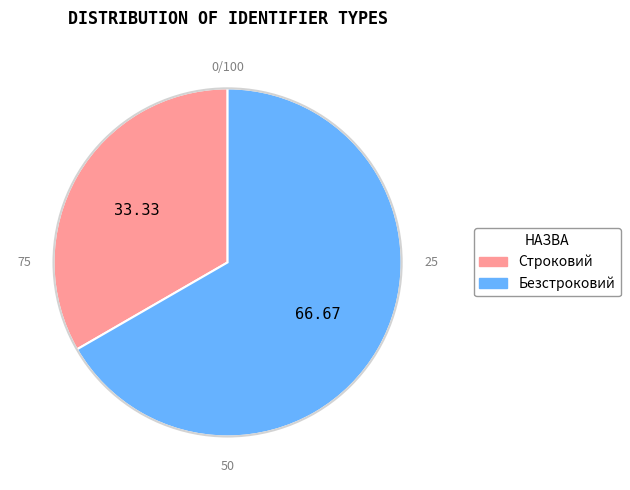

Is there a majority slice in this chart?

Yes